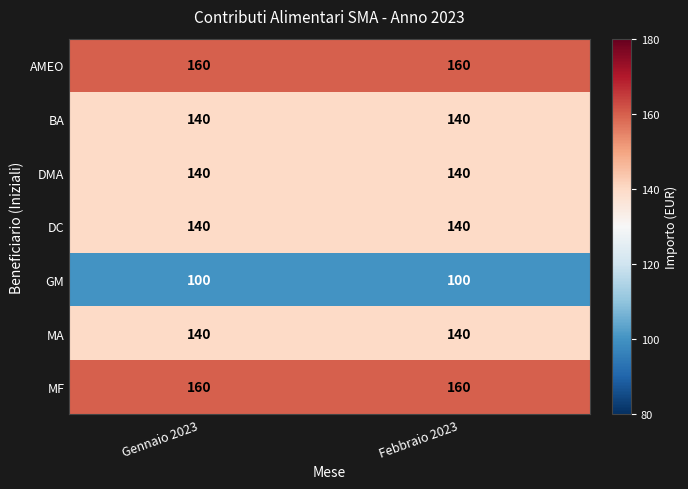

What is the total value across all series at Febbraio 2023?

980